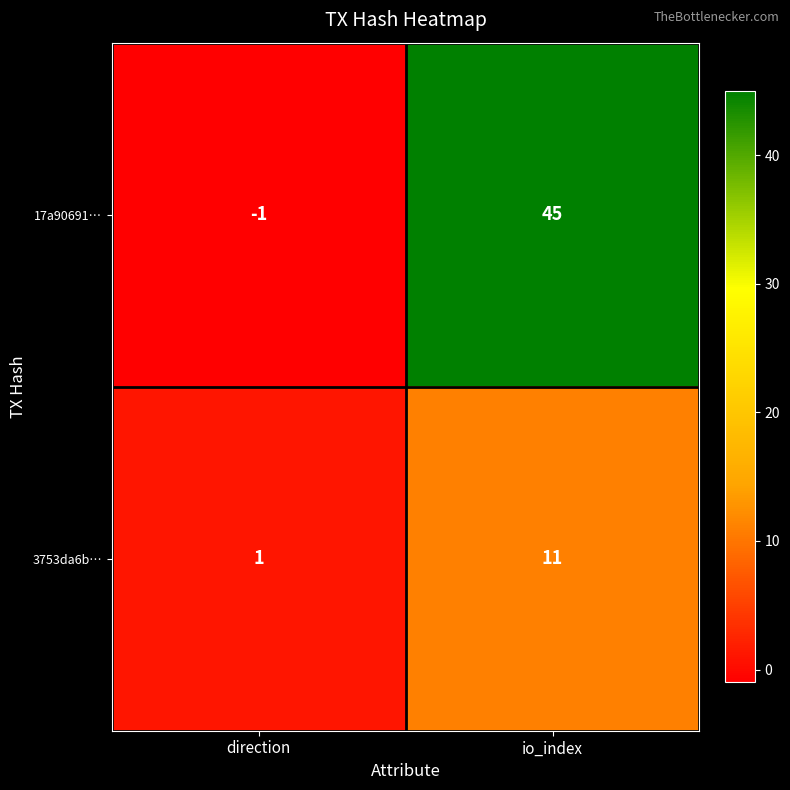

Where is 17a90691… nearest to the value 22?

direction